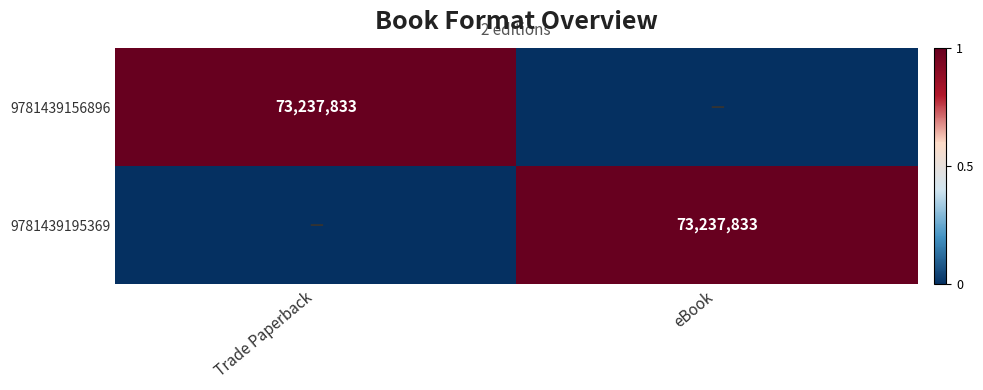

Between eBook and Trade Paperback, which is larger?

Trade Paperback